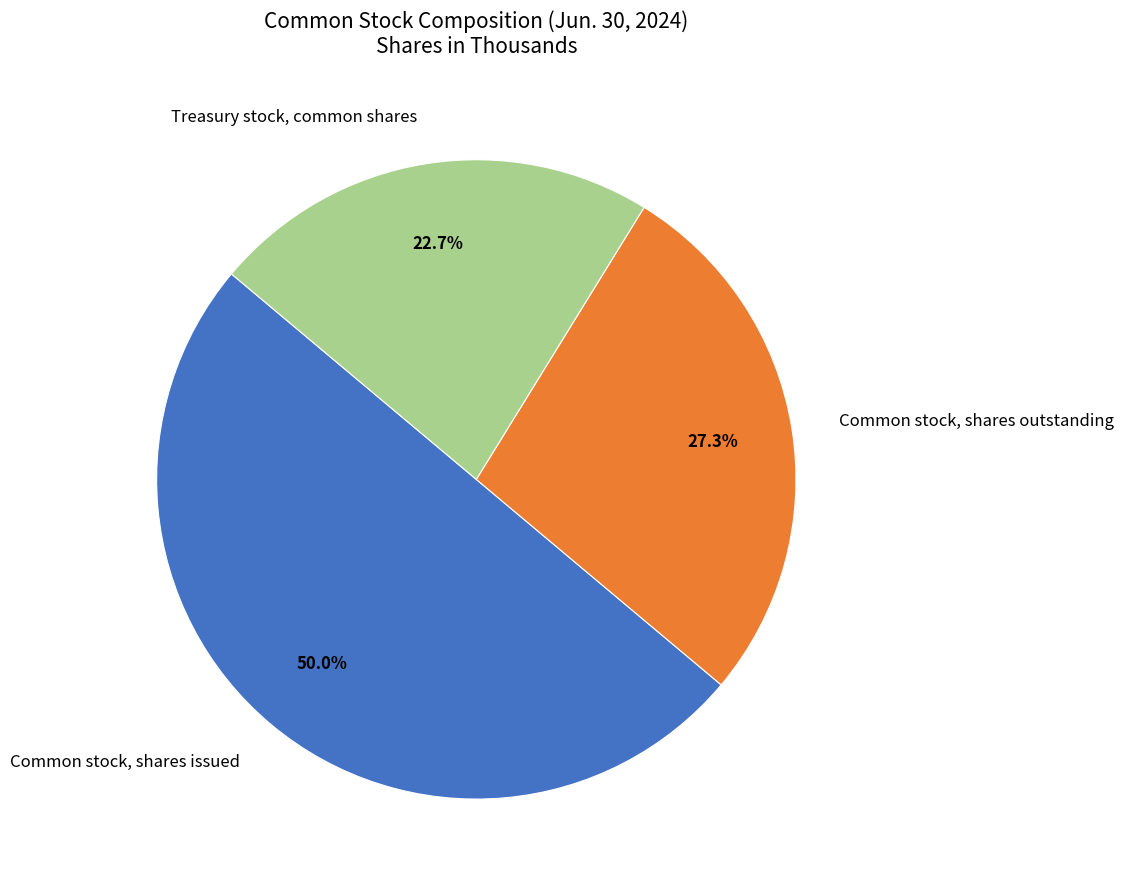

Which slice is the largest?

Common stock, shares issued